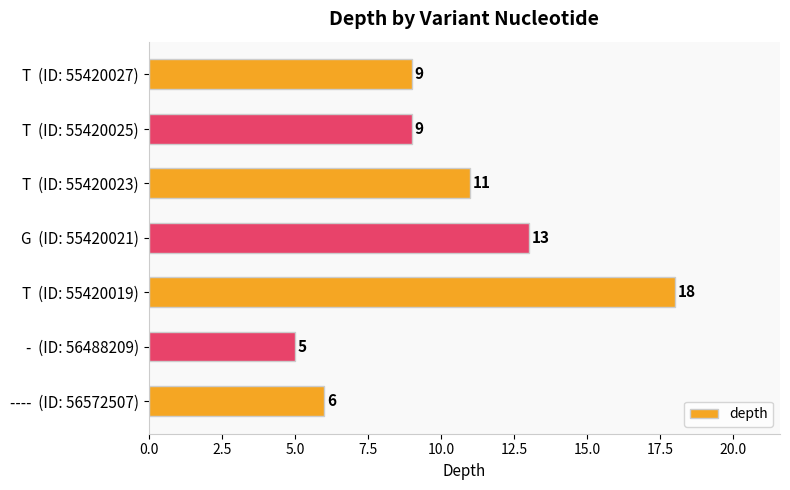

Which has a higher value, T  (ID: 55420023) or T  (ID: 55420027)?

T  (ID: 55420023)